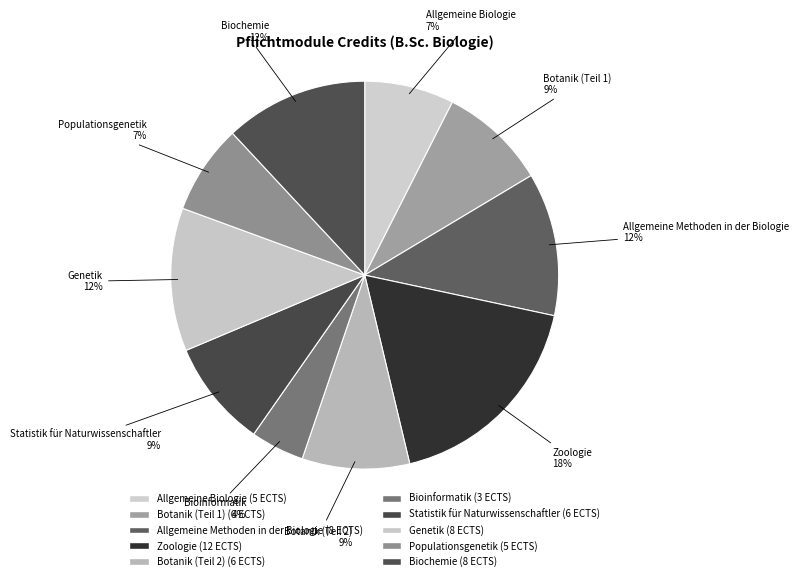

Which category has the smallest portion of the pie?

Bioinformatik